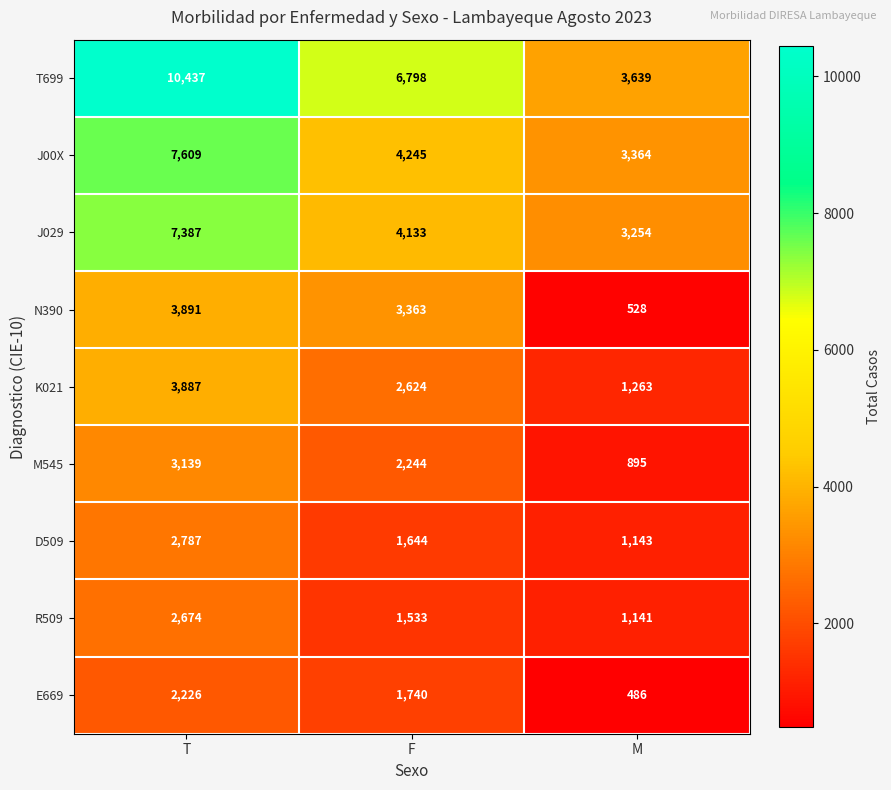

What is the total value across all series at T?

44037